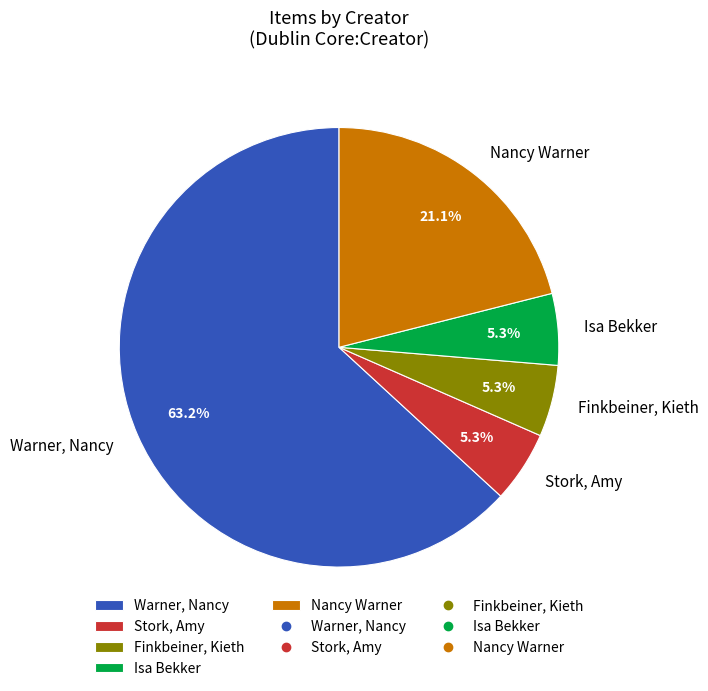

True or false: Nancy Warner accounts for 21% of the total.

True